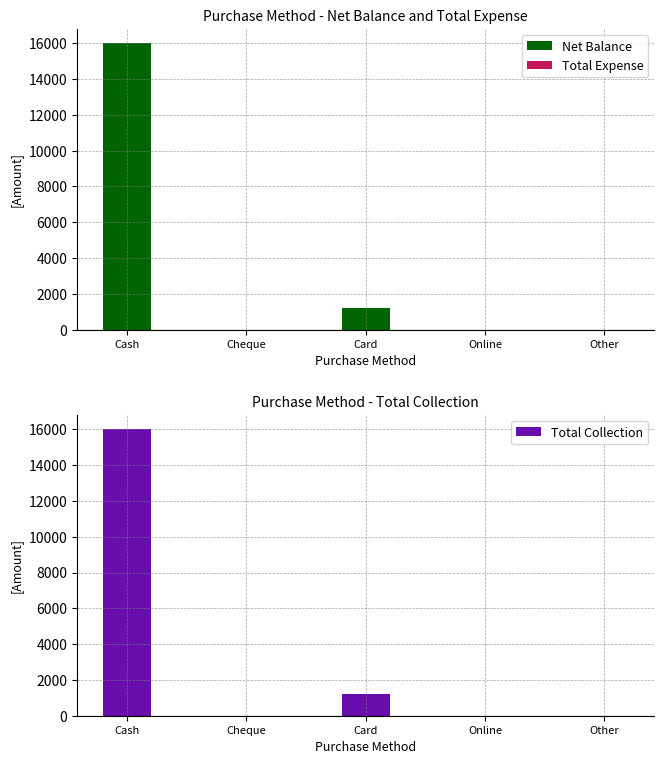

What are all the series names shown in the legend?

Net Balance, Total Expense, Total Collection